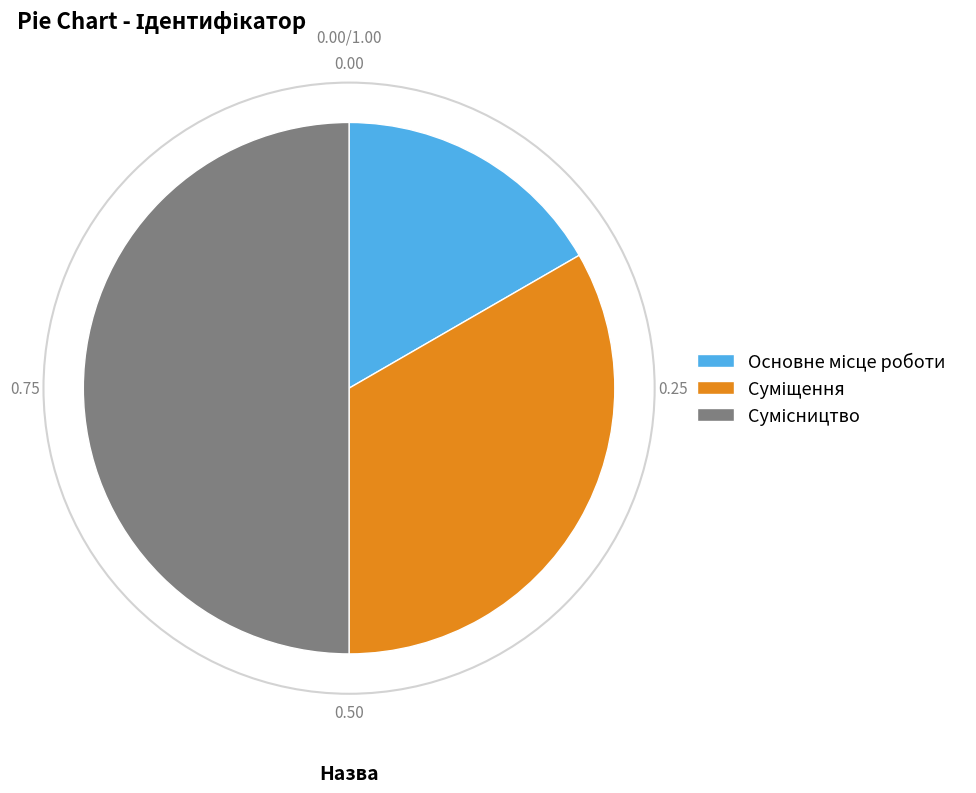

What is the smallest slice in the pie chart?

Основне місце роботи